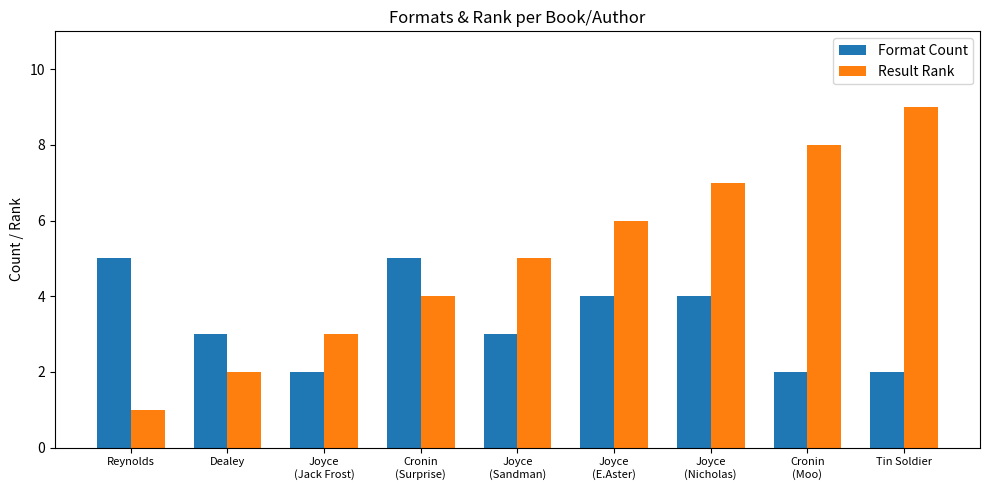

The Result Rank series shows 8 at Joyce
(Sandman). True or false?

False